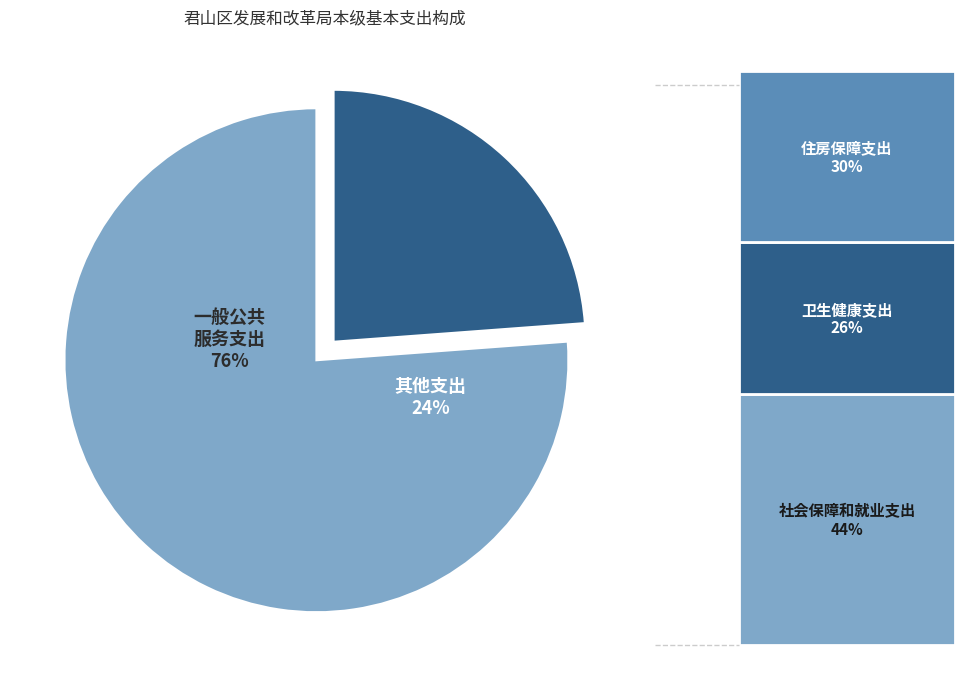

Combined, what portion of the pie is 住房保障支出 and 一般公共服务支出?

83.3%